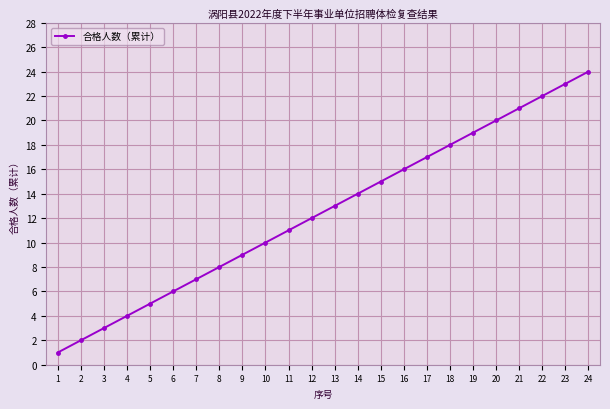

Rank the categories by value from lowest to highest.

1, 2, 3, 4, 5, 6, 7, 8, 9, 10, 11, 12, 13, 14, 15, 16, 17, 18, 19, 20, 21, 22, 23, 24